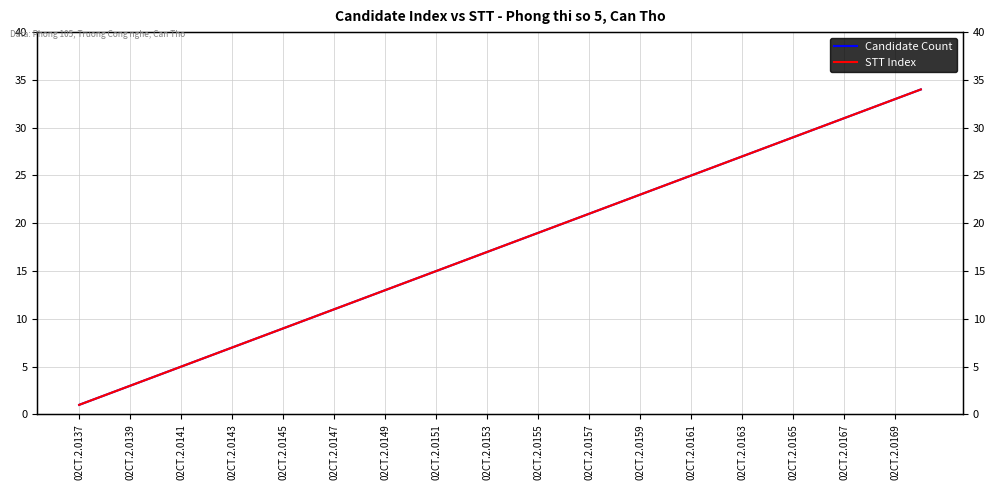

What is the difference between the maximum and minimum values in the STT Index series?

33